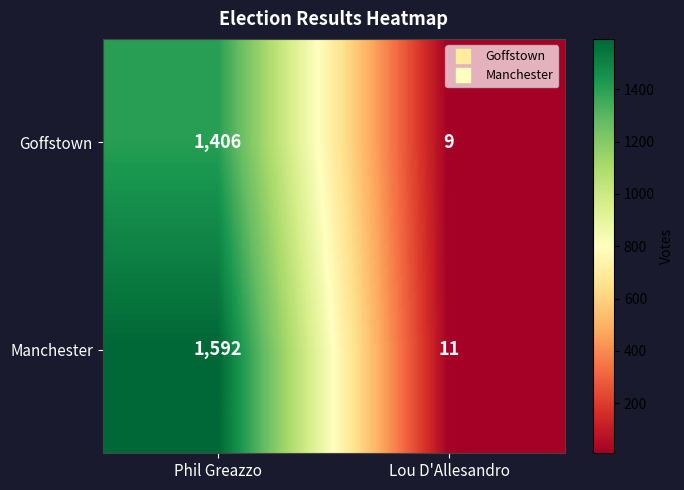

Reading left to right, transcribe all the data shown in this chart.

Goffstown: 1406	9
Manchester: 1592	11